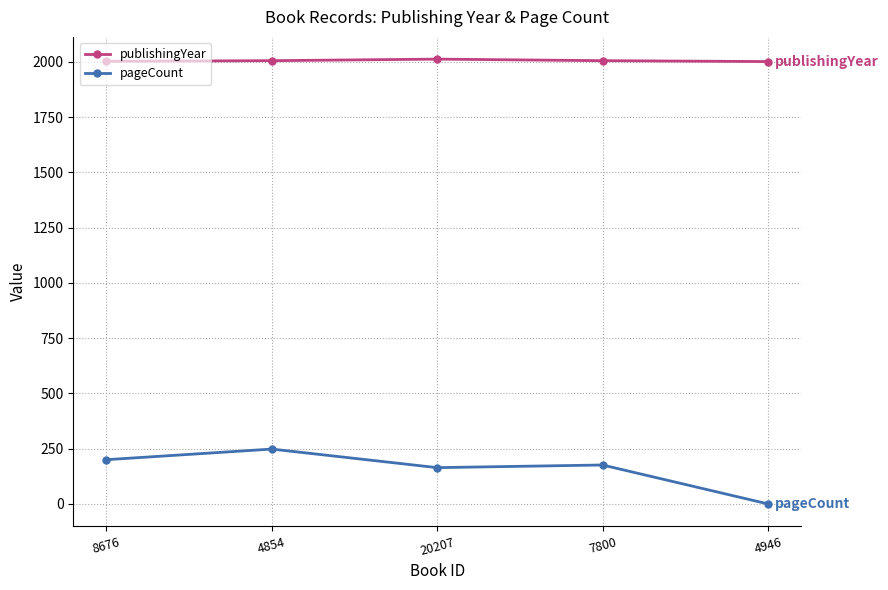

Where is the first local minimum for pageCount?

20207